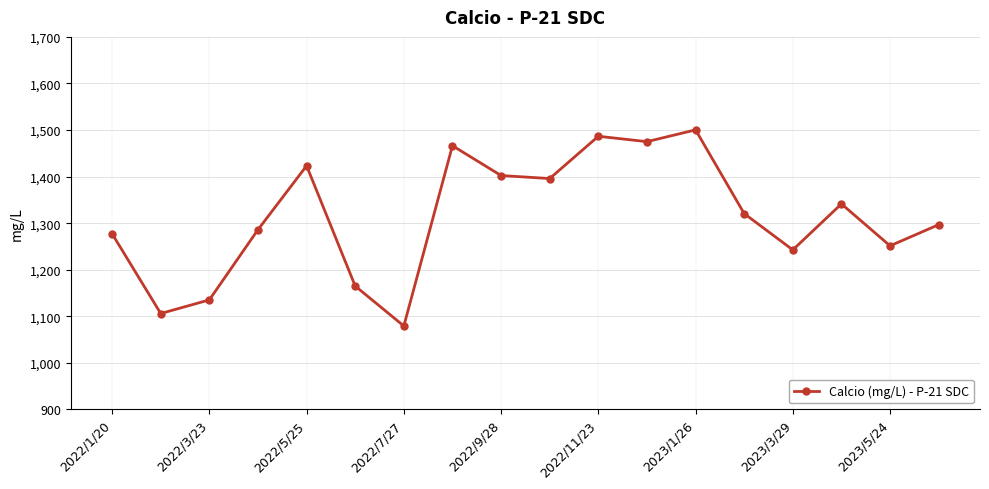

How many values are below 1320?

9